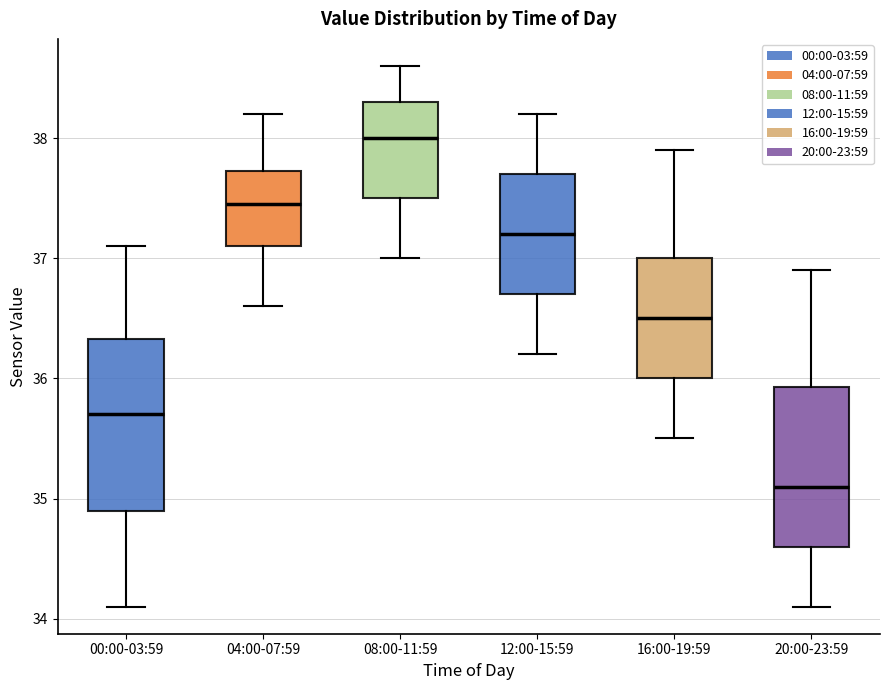

Which box is the tallest, from its lower edge to its upper edge?

00:00-03:59